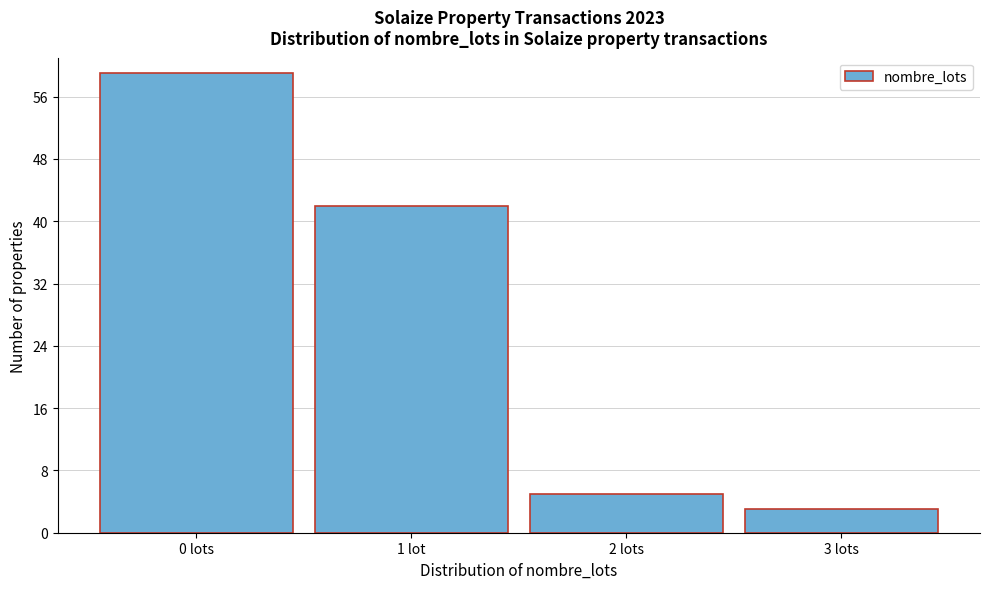

Reading right to left, transcribe all the data shown in this chart.

3 lots=3	2 lots=5	1 lot=42	0 lots=59